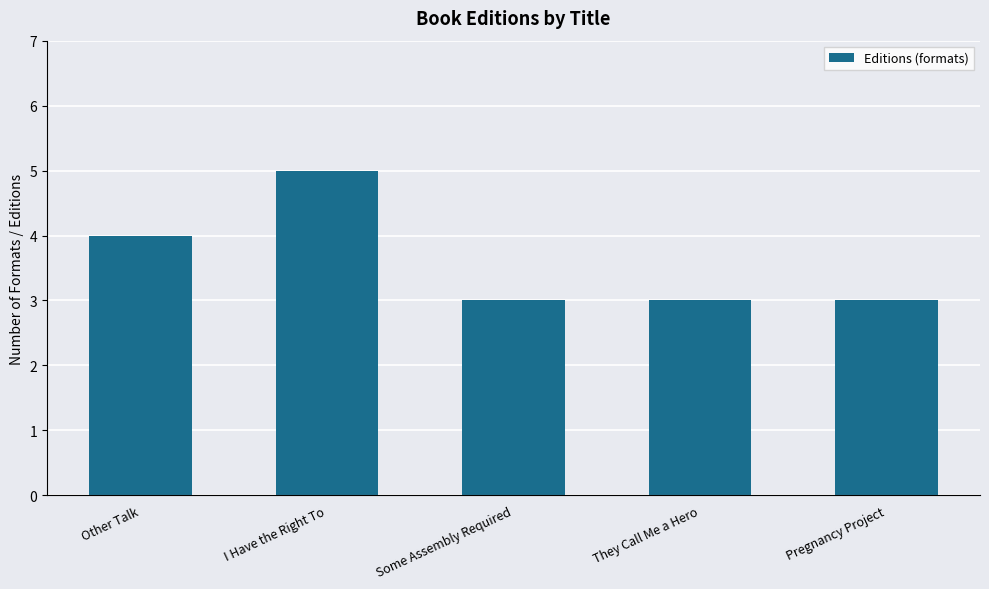

Approximately how many times larger is the value at Pregnancy Project compared to I Have the Right To?

0.6